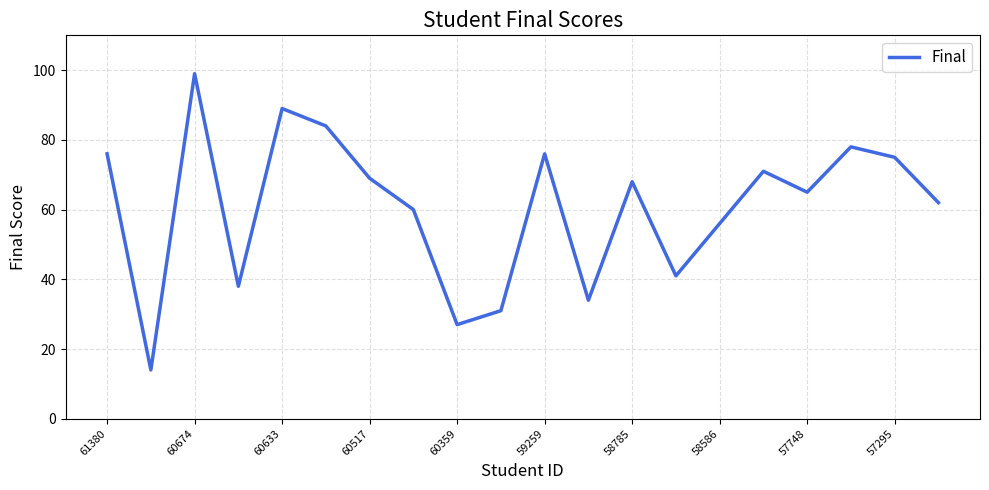

What is the maximum value shown in the chart?

99